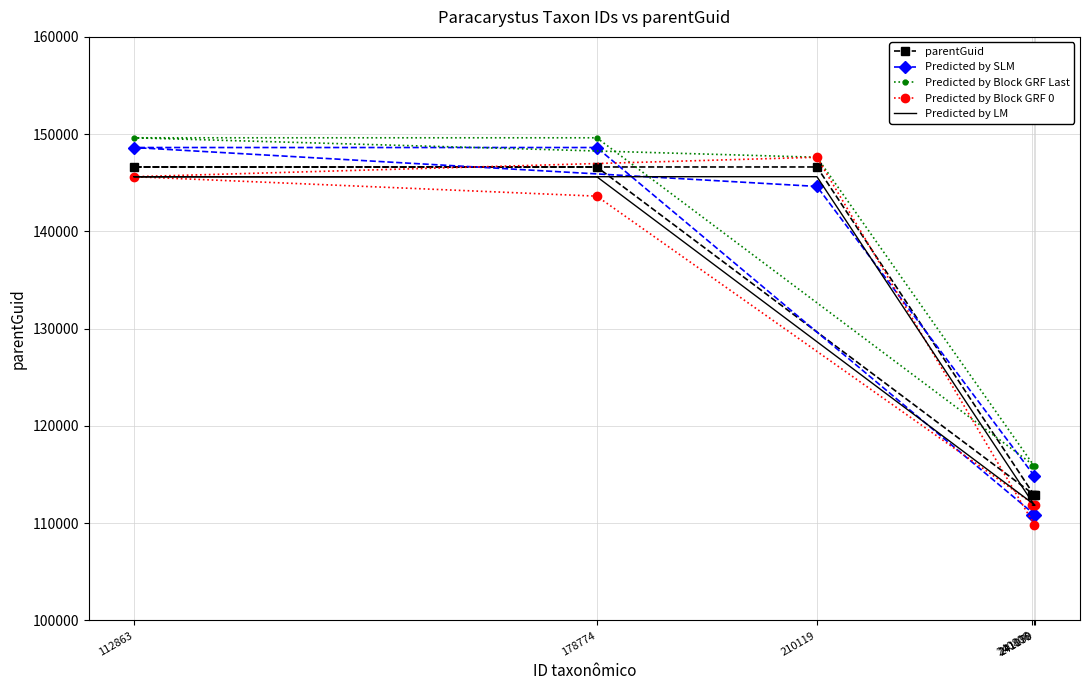

Where do Predicted by LM and Predicted by SLM first cross each other?

241070 and 210119